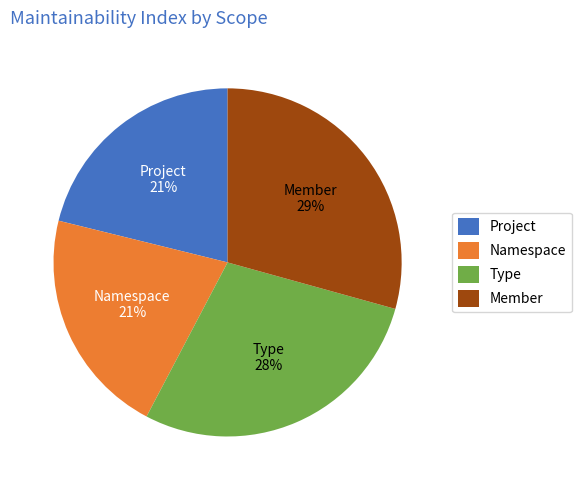

To the nearest percent, what percentage of the pie is Namespace?

21%